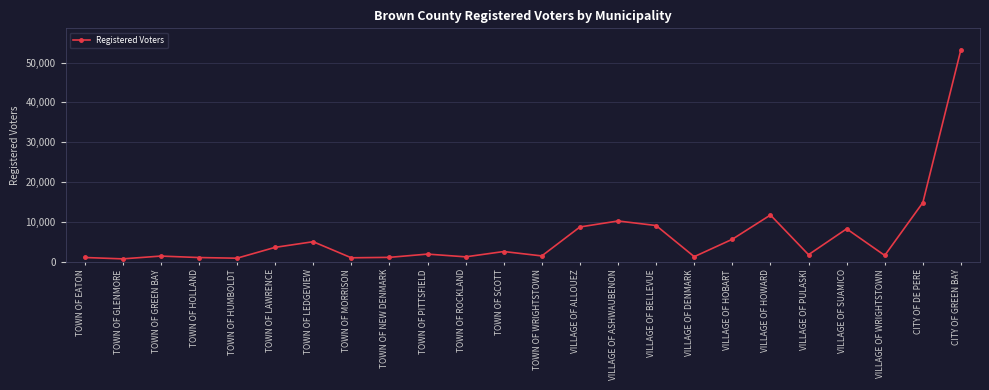

The chart shows a value of 5616 at VILLAGE OF HOBART. True or false?

True